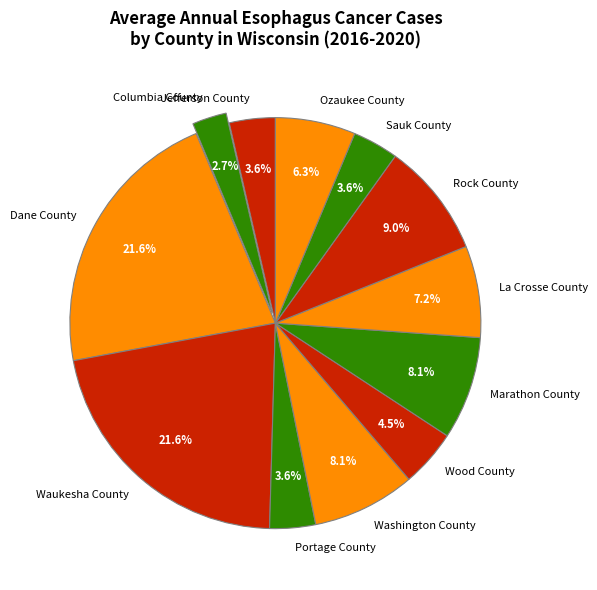

Does Waukesha County represent more than half of the total?

No